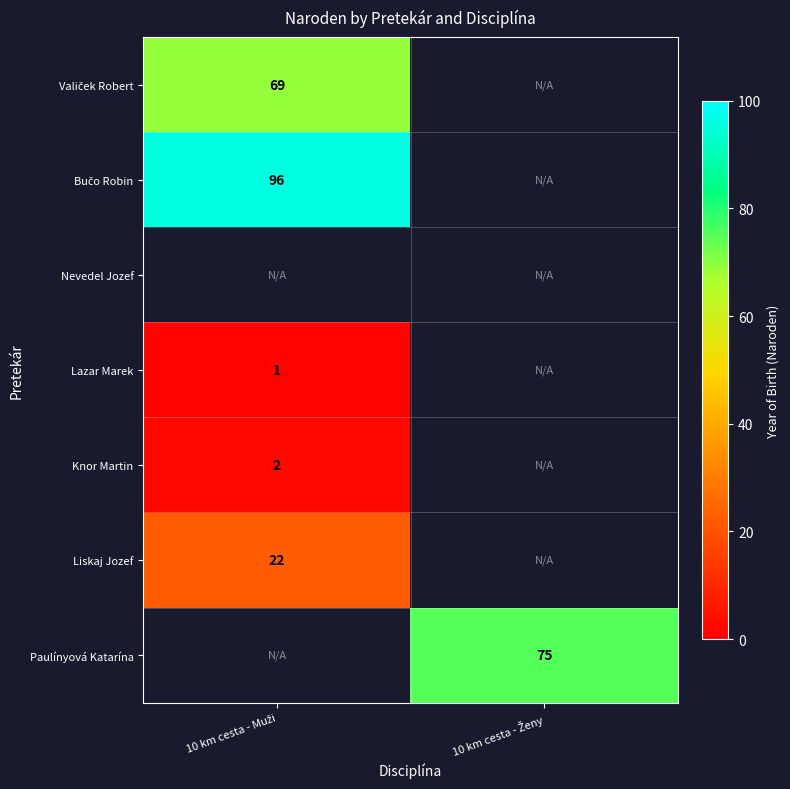

Which has a higher value, 10 km cesta - Ženy or 10 km cesta - Muži?

10 km cesta - Muži